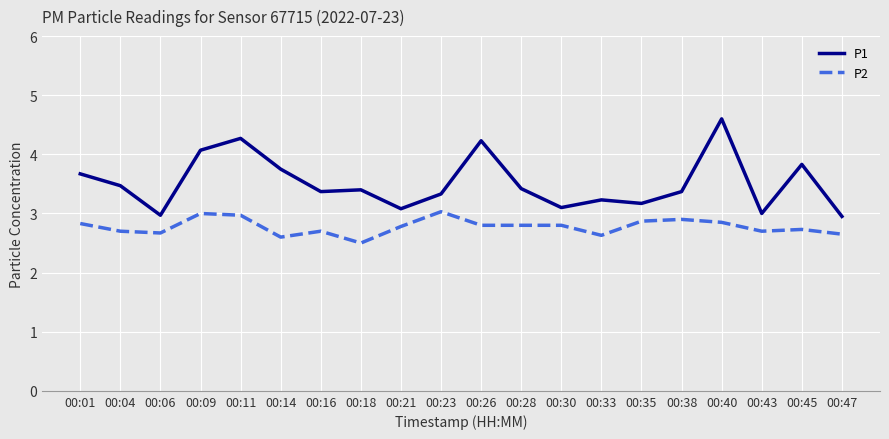

True or false: P1 and P2 intersect in this chart.

False